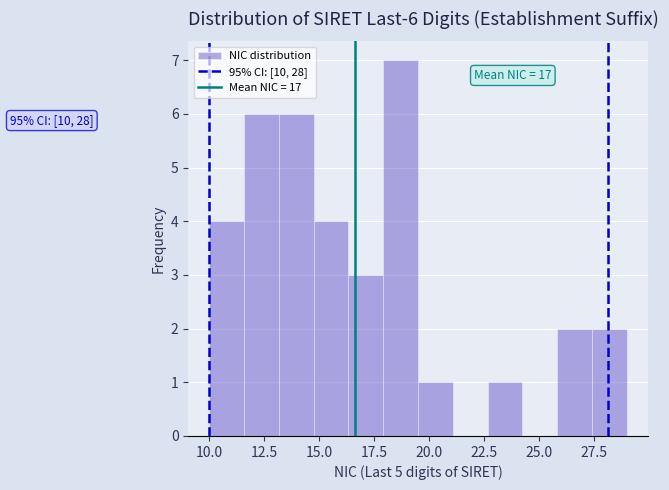

Read against the x-axis, roughly where is the centre of the tallest bar?

18.5